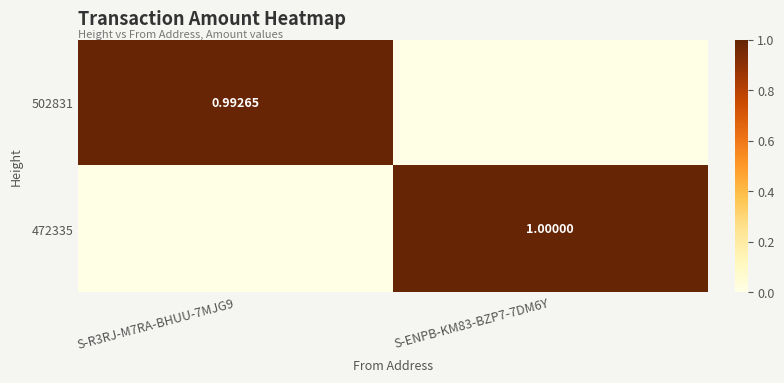

What is the sum of the 472335 values at S-R3RJ-M7RA-BHUU-7MJG9 and S-ENPB-KM83-BZP7-7DM6Y?

1.0